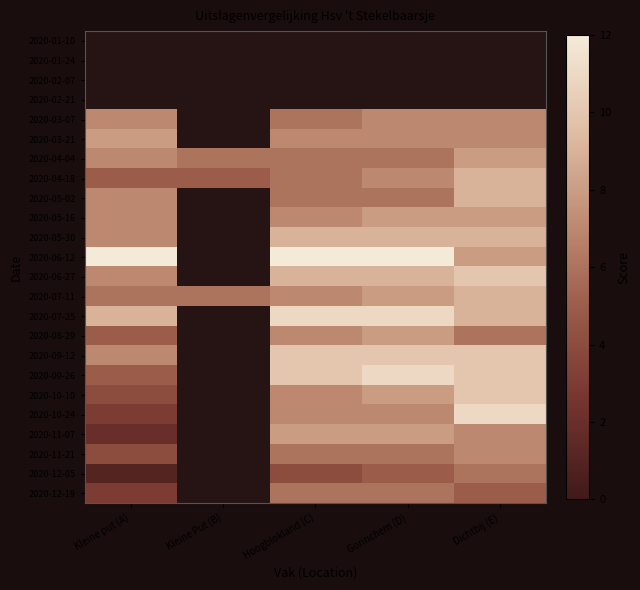

List the series in order of their peak value, lowest first.

2020-05-16, 2020-01-10, 2020-01-24, 2020-02-07, 2020-02-21, 2020-12-05, 2020-12-19, 2020-03-07, 2020-11-21, 2020-03-21, 2020-04-04, 2020-08-29, 2020-11-07, 2020-04-18, 2020-05-02, 2020-05-30, 2020-07-11, 2020-06-27, 2020-09-12, 2020-10-10, 2020-07-25, 2020-09-26, 2020-10-24, 2020-06-12